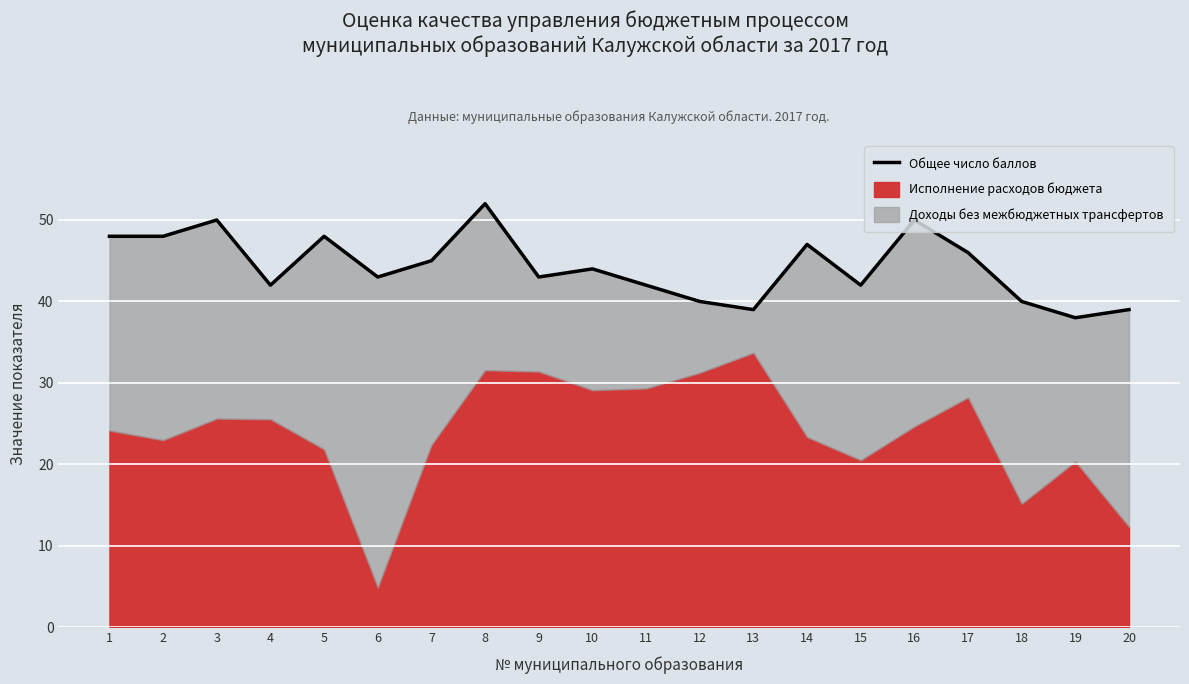

What is the sum of all values?

886